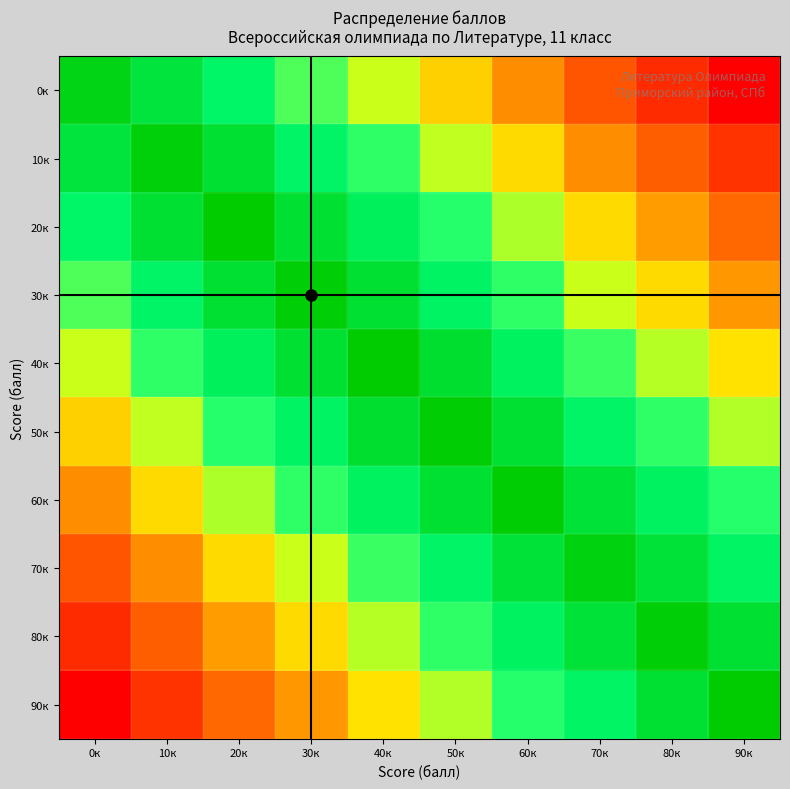

What is the spread (max minus min) of values at 10к?

0.9